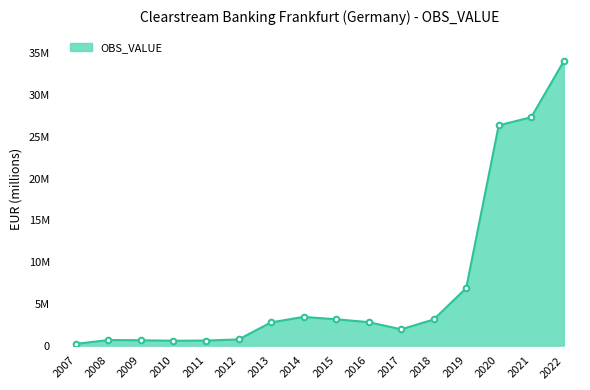

Does the chart have visible grid lines?

No